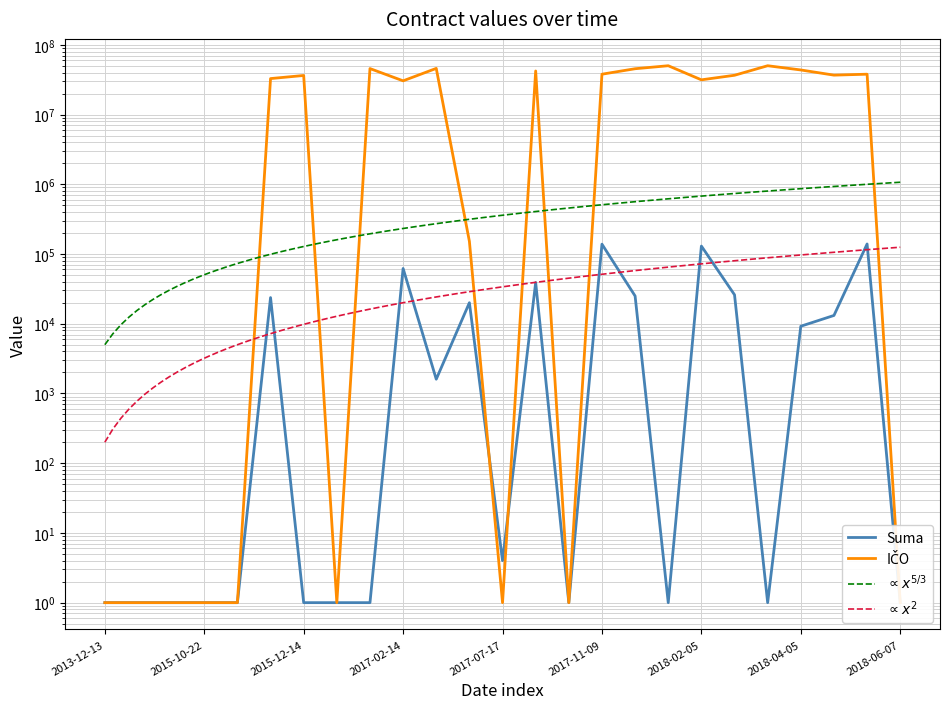

Reading right to left, extract all data points from this chart.

Suma: 2018-06-07=1.0	2018-05-12=139111.0	2018-04-23=13140.0	2018-04-05=9202.6	2018-02-27=1.0	2018-02-12=25979.9	2018-02-05=129908.4	2018-01-11=1.0	2017-11-14=24978.9	2017-11-09=138225.0	2017-10-11=1.0	2017-07-21=38988.0	2017-07-17=4.0	2017-03-28=20000.0	2017-02-21=1600.0	2017-02-14=61957.8	2017-01-05=1.0	2016-04-12=1.0	2015-12-14=1.0	2015-11-13=23700.0	2015-10-26=1.0	2015-10-22=1.0	2015-10-19=1.0	2015-09-23=1.0	2013-12-13=1.0
ICO: 2018-06-07=1.0	2018-05-12=37861298.0	2018-04-23=36712736.0	2018-04-05=43544410.0	2018-02-27=50068849.0	2018-02-12=36550302.0	2018-02-05=31435513.0	2018-01-11=50068849.0	2017-11-14=45352305.0	2017-11-09=37861298.0	2017-10-11=1.0	2017-07-21=42120594.0	2017-07-17=1.0	2017-03-28=151866.0	2017-02-21=45867666.0	2017-02-14=30416094.0	2017-01-05=45597103.0	2016-04-12=1.0	2015-12-14=36307874.0	2015-11-13=32762151.0	2015-10-26=1.0	2015-10-22=1.0	2015-10-19=1.0	2015-09-23=1.0	2013-12-13=1.0